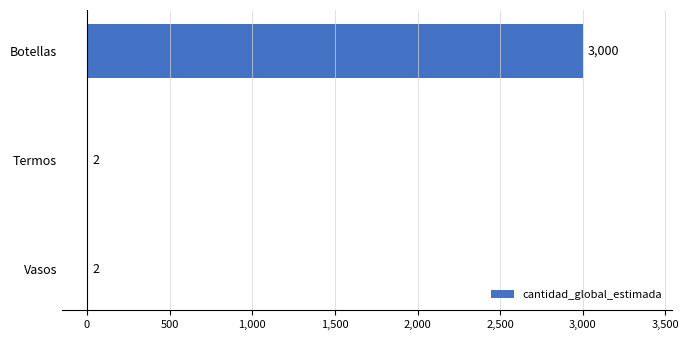

Reading bottom to top, list all the values displayed in this chart.

Vasos=2	Termos=2	Botellas=3000